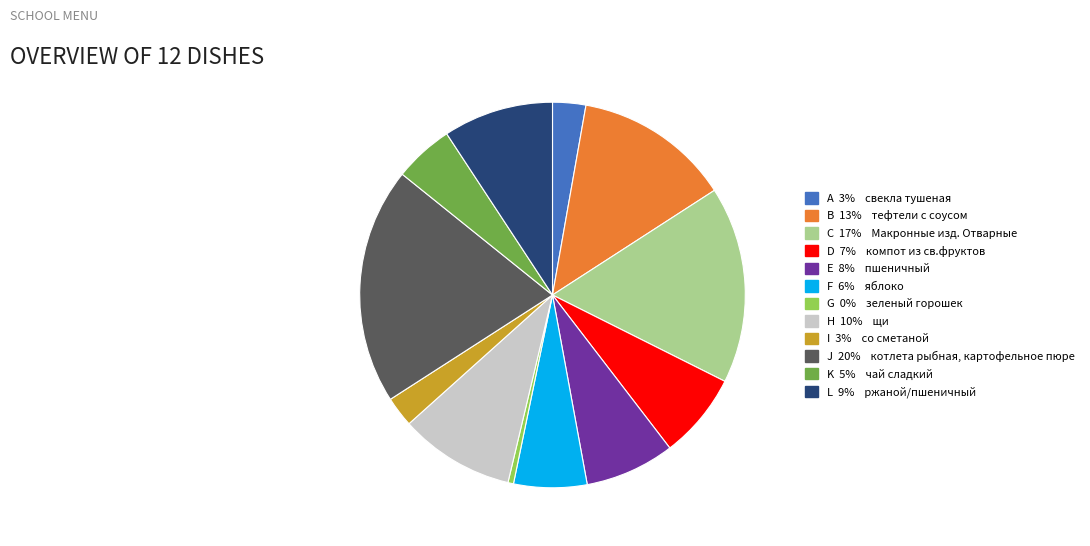

Does any single category account for the majority?

No